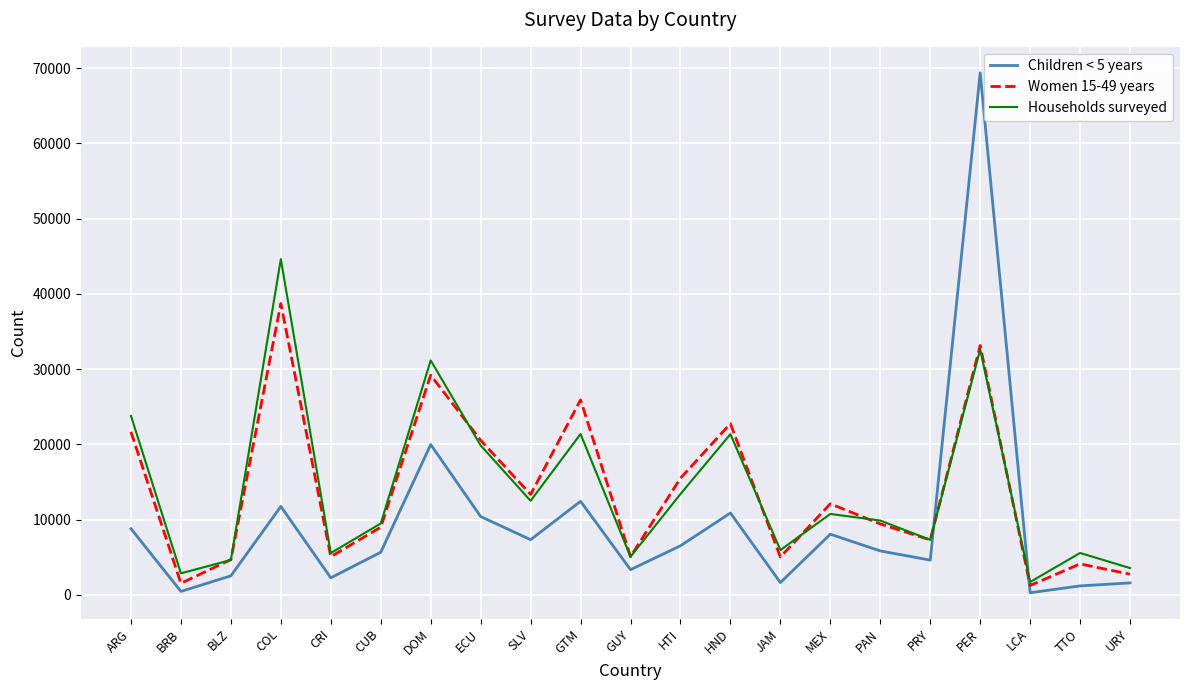

True or false: Households surveyed has more than 2 points higher than both neighbors.

True